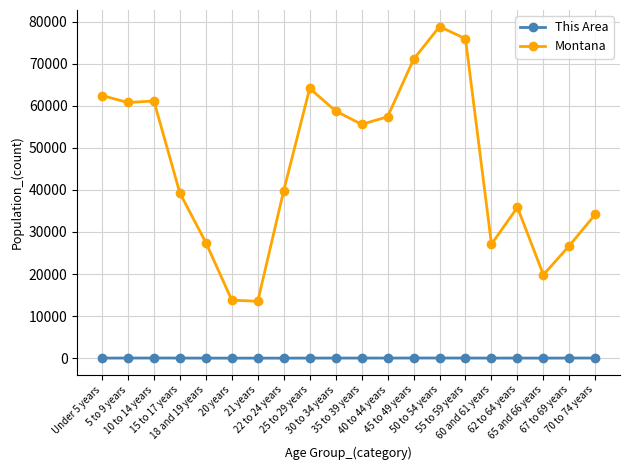

True or false: Montana has more than 2 interior local peaks.

True